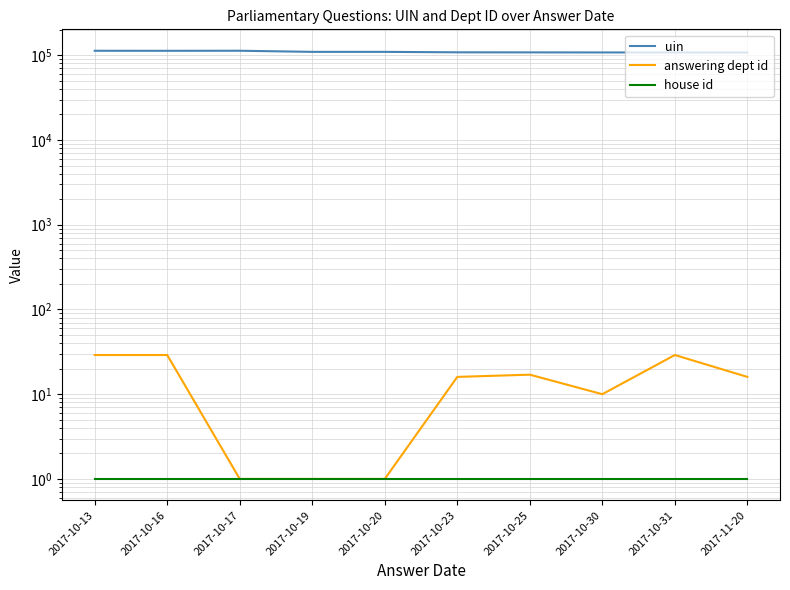

At which label is house id closest to 1?

2017-10-13